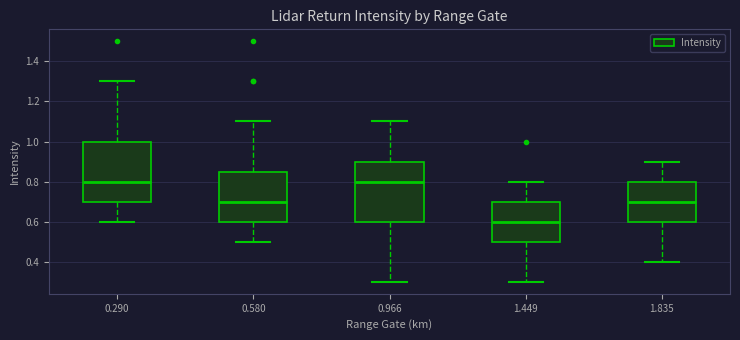

Reading left to right, read every box against the y-axis: the position of its median line, the range the box covers, and the ends of its whiskers. The values are not printed on the chart, so give them approximately, as read against the axis.

0.290: median 0.80, box 0.70 to 1.00, whiskers 0.60 to 1.30
0.580: median 0.70, box 0.60 to 0.86, whiskers 0.50 to 1.10
0.966: median 0.80, box 0.60 to 0.90, whiskers 0.30 to 1.10
1.449: median 0.60, box 0.50 to 0.70, whiskers 0.30 to 0.80
1.835: median 0.70, box 0.60 to 0.80, whiskers 0.40 to 0.90